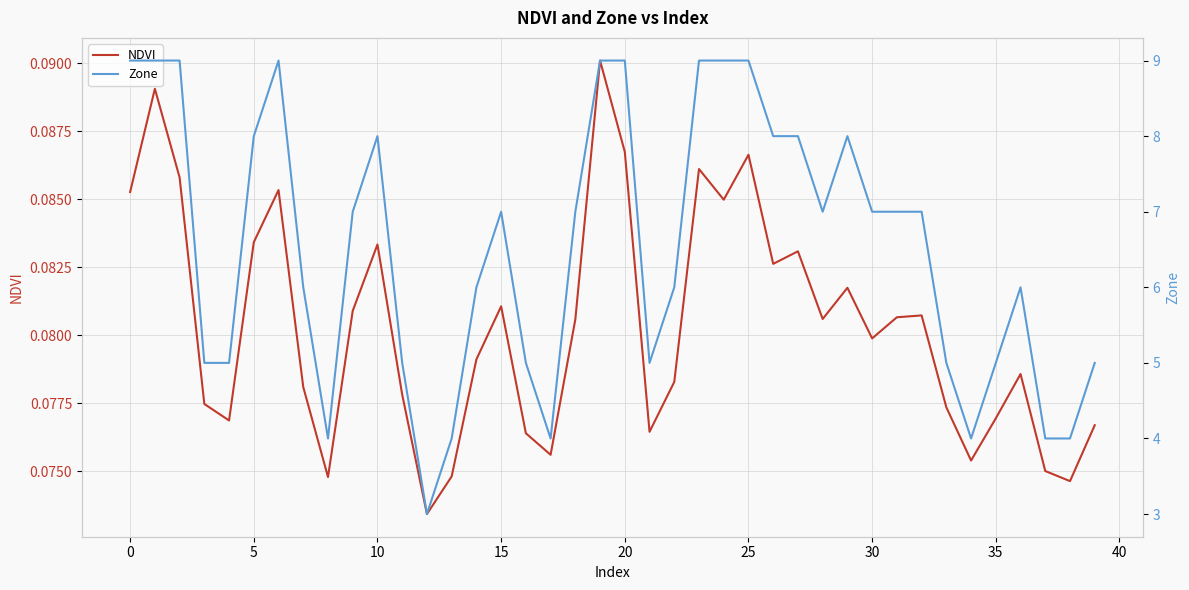

What is the average value of the Zone series?

6.5